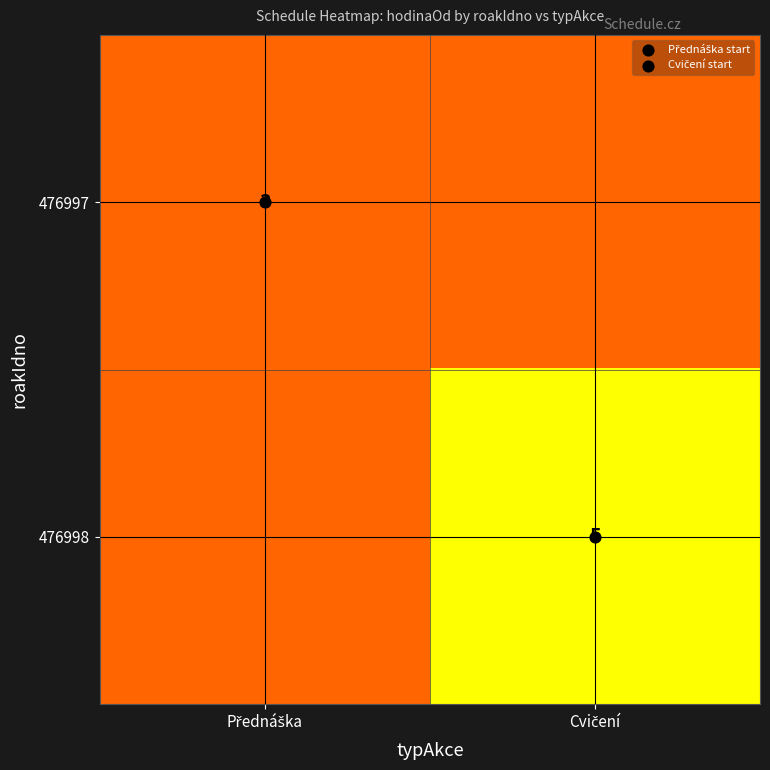

The value of 476998 at Cvičení is 5. True or false?

True